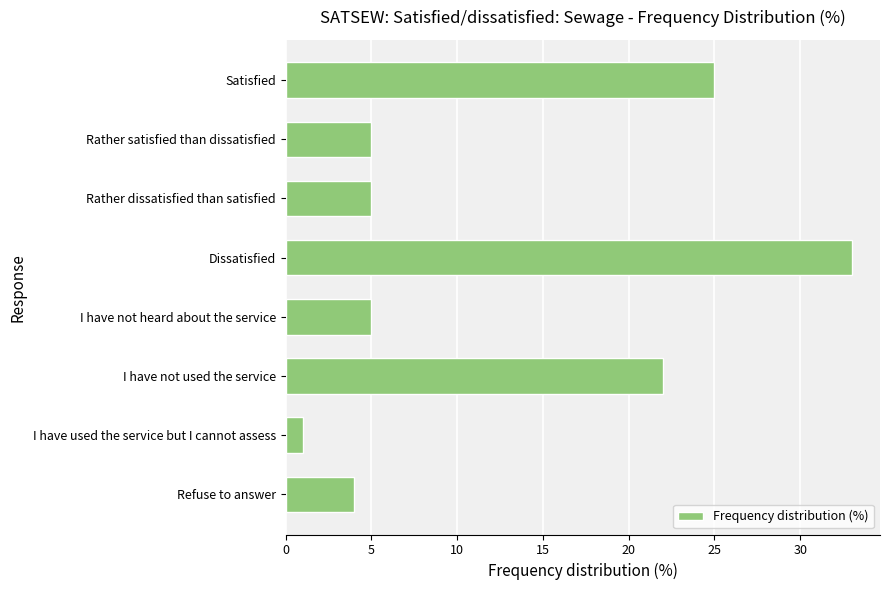

What is the sum of all values?

100